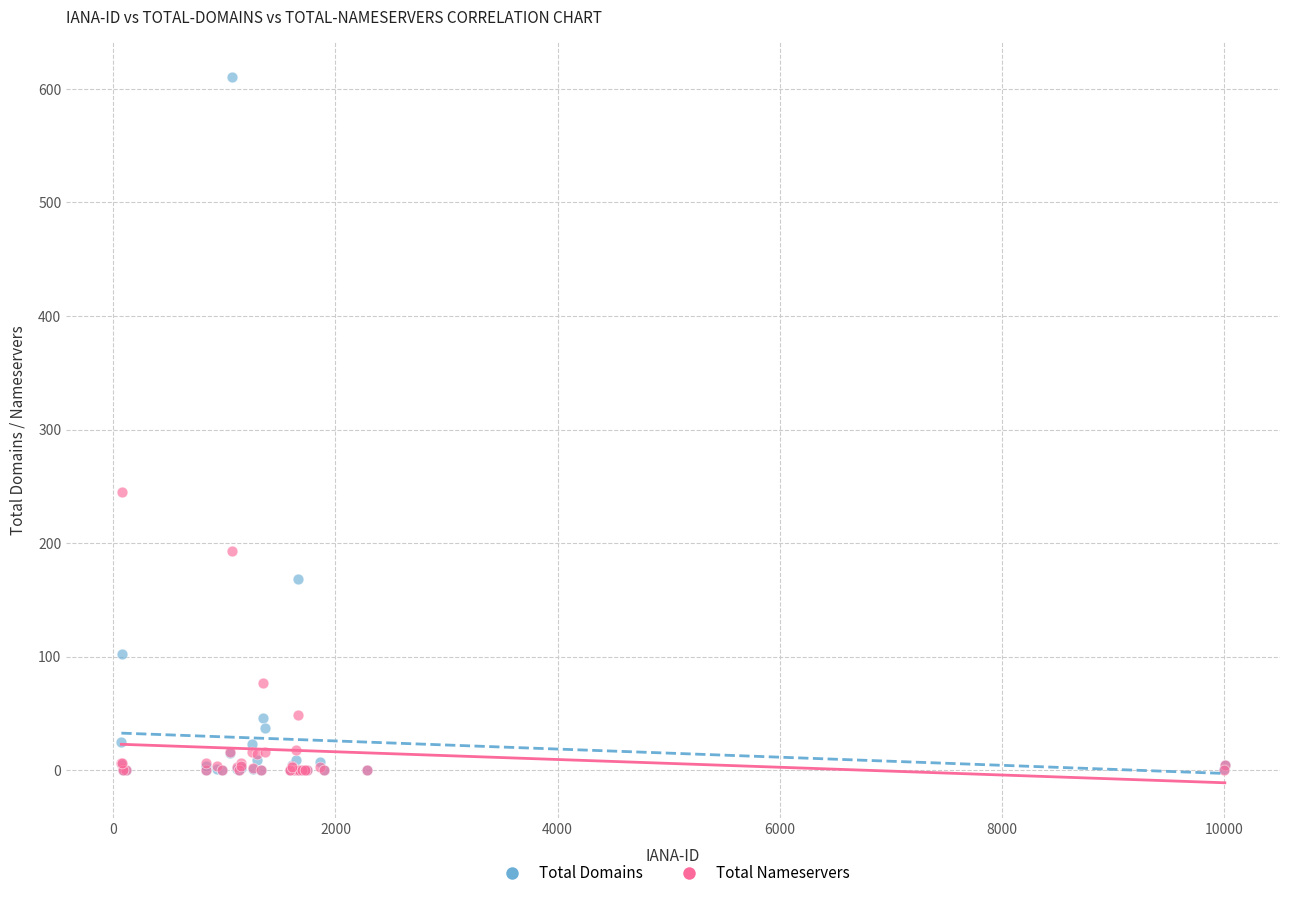

What are all the series names shown in the legend?

Total Domains, Total Nameservers